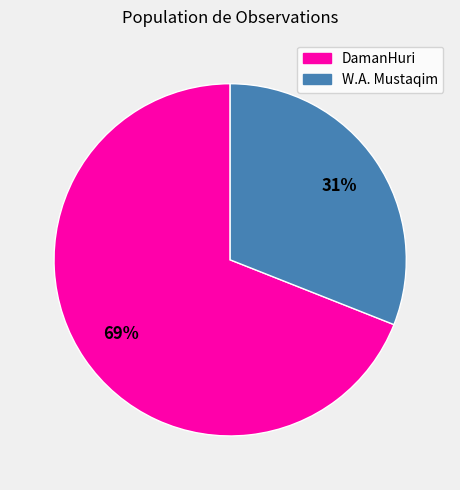

What is the ratio of the value at DamanHuri to the value at W.A. Mustaqim?

2.2